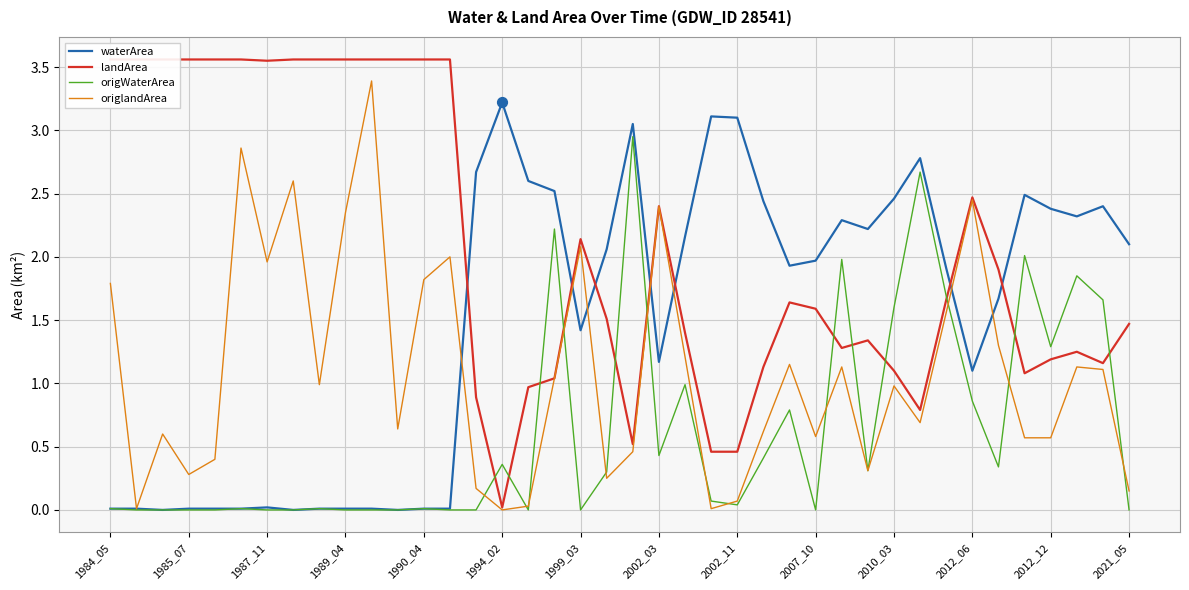

What are all the series names shown in the legend?

waterArea, landArea, origWaterArea, origlandArea